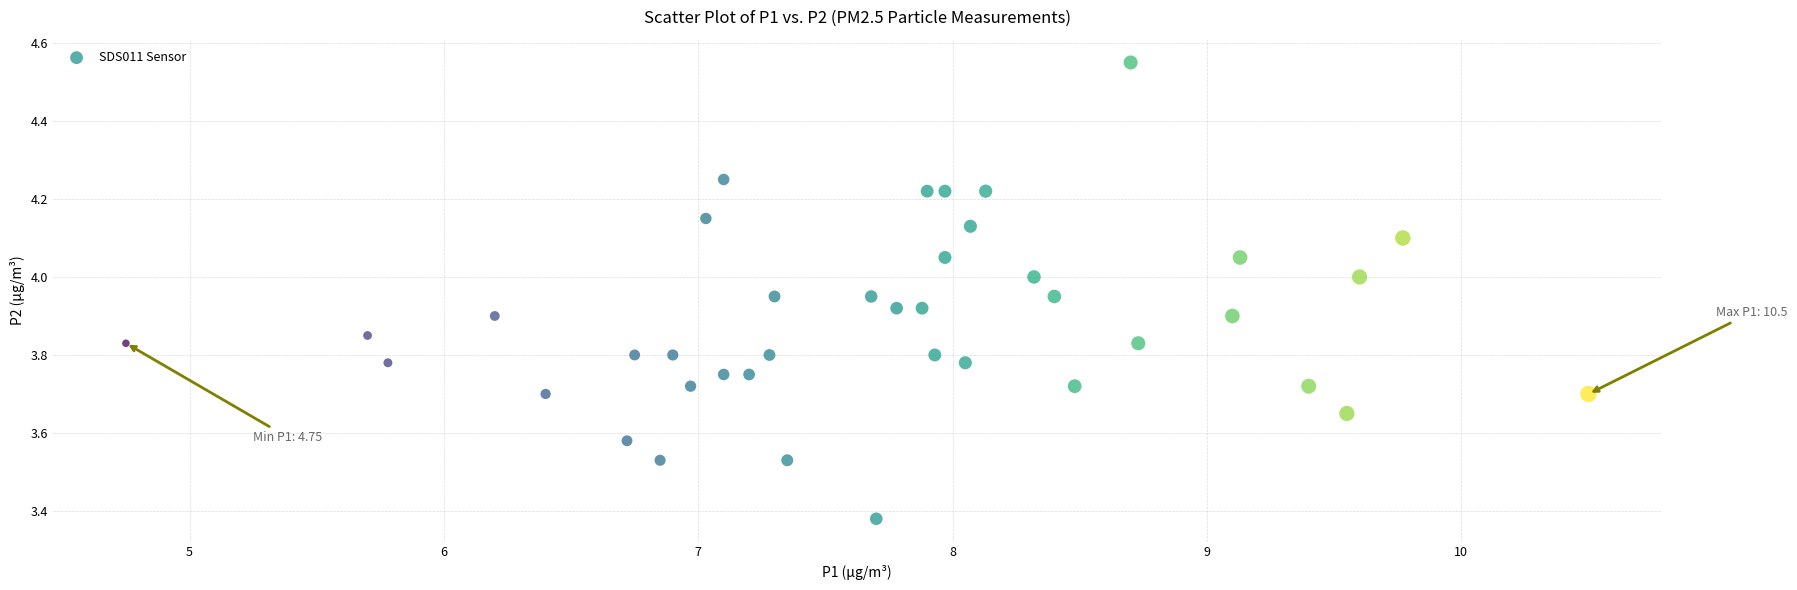

What is the range of Y values (max minus min)?

1.2